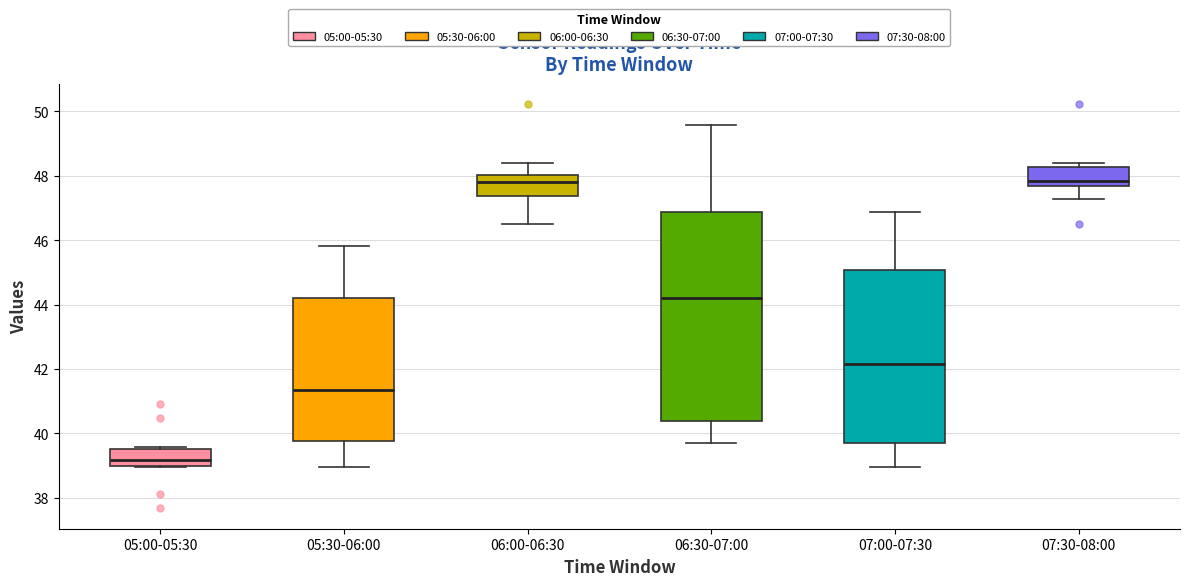

Reading left to right, read every box against the y-axis: the position of its median line, the range the box covers, and the ends of its whiskers. The values are not printed on the chart, so give them approximately, as read against the axis.

05:00-05:30: median 39.2, box 39.0 to 39.6, whiskers 39.0 to 39.6
05:30-06:00: median 41.4, box 39.8 to 44.2, whiskers 39.0 to 45.8
06:00-06:30: median 47.8, box 47.4 to 48.0, whiskers 46.6 to 48.4
06:30-07:00: median 44.2, box 40.4 to 46.8, whiskers 39.8 to 49.6
07:00-07:30: median 42.2, box 39.8 to 45.0, whiskers 39.0 to 46.8
07:30-08:00: median 47.8, box 47.6 to 48.2, whiskers 47.2 to 48.4